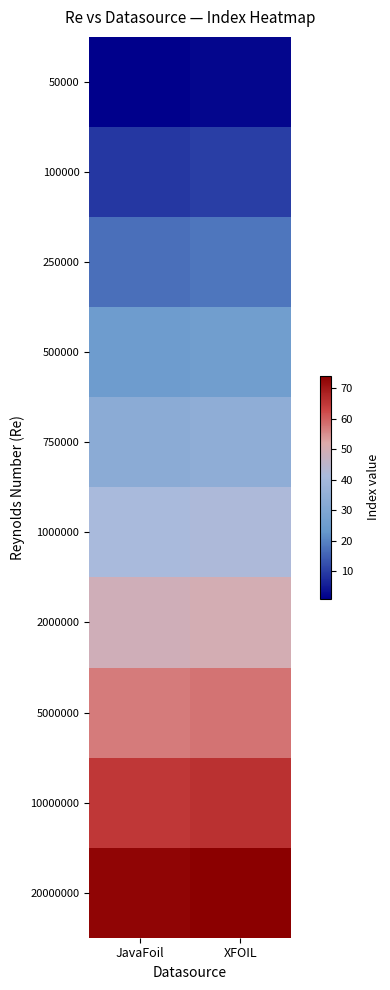

Count the number of data series in this chart.

10